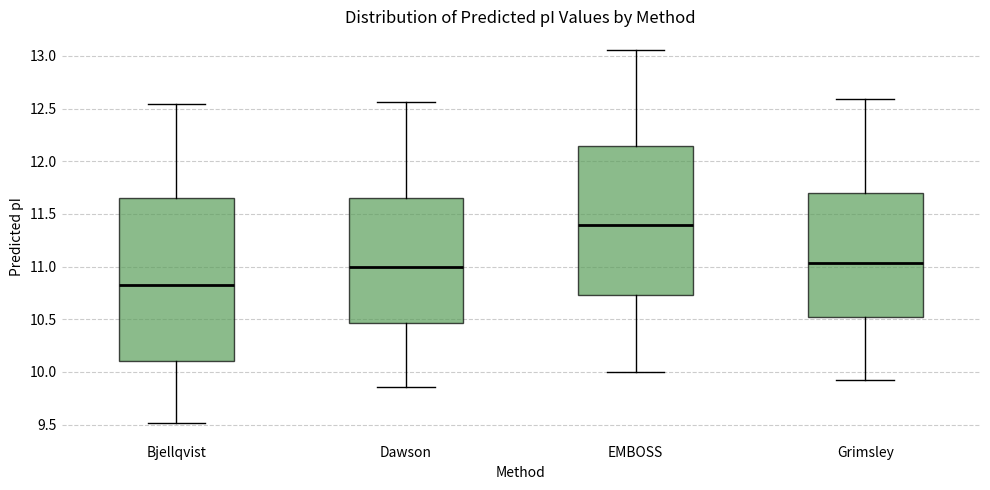

Reading left to right, read every box against the y-axis: the position of its median line, the range the box covers, and the ends of its whiskers. The values are not printed on the chart, so give them approximately, as read against the axis.

Bjellqvist: median 10.85, box 10.10 to 11.65, whiskers 9.50 to 12.55
Dawson: median 11.00, box 10.45 to 11.65, whiskers 9.85 to 12.55
EMBOSS: median 11.40, box 10.75 to 12.15, whiskers 10.00 to 13.05
Grimsley: median 11.05, box 10.55 to 11.70, whiskers 9.95 to 12.60